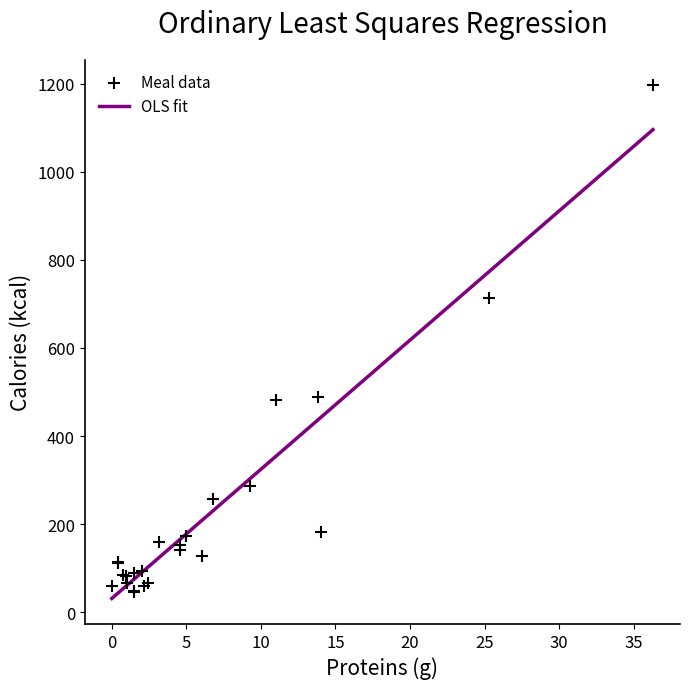

What Y value in the scatter plot is closest to 621?

713.0